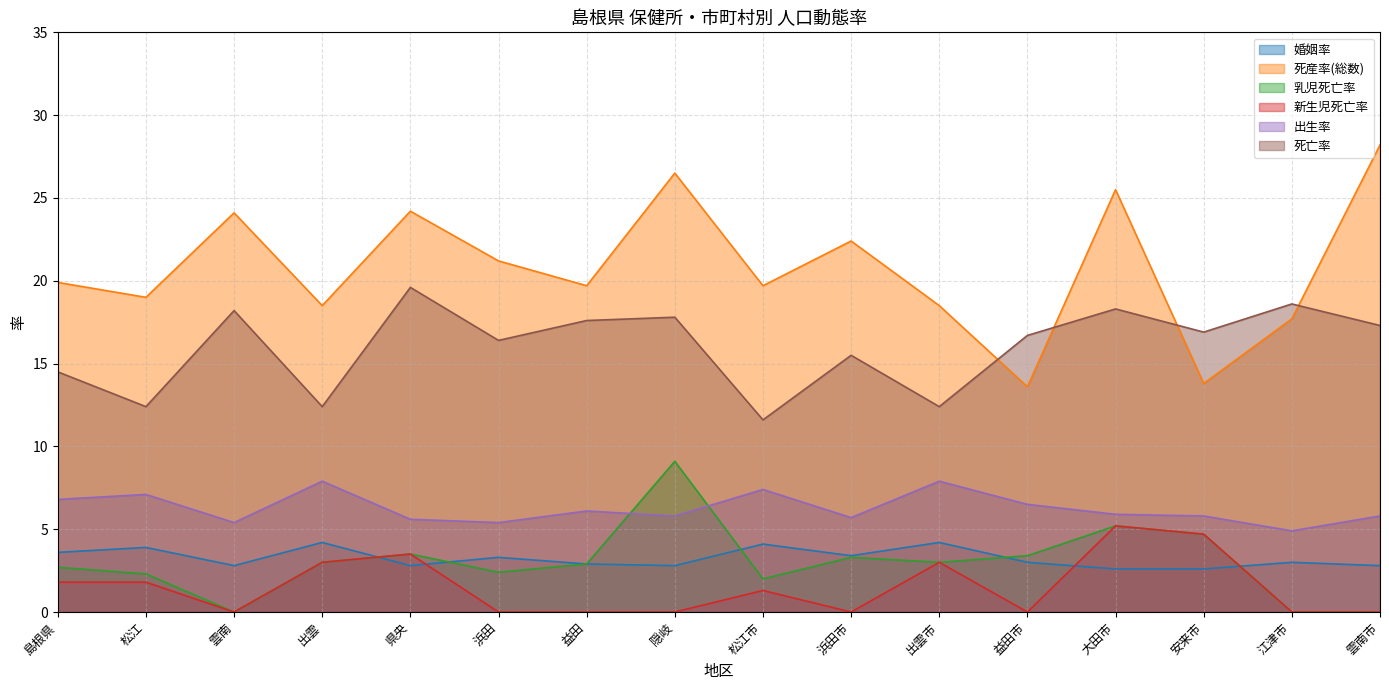

True or false: 死亡率 has more than 1 points higher than both neighbors.

True